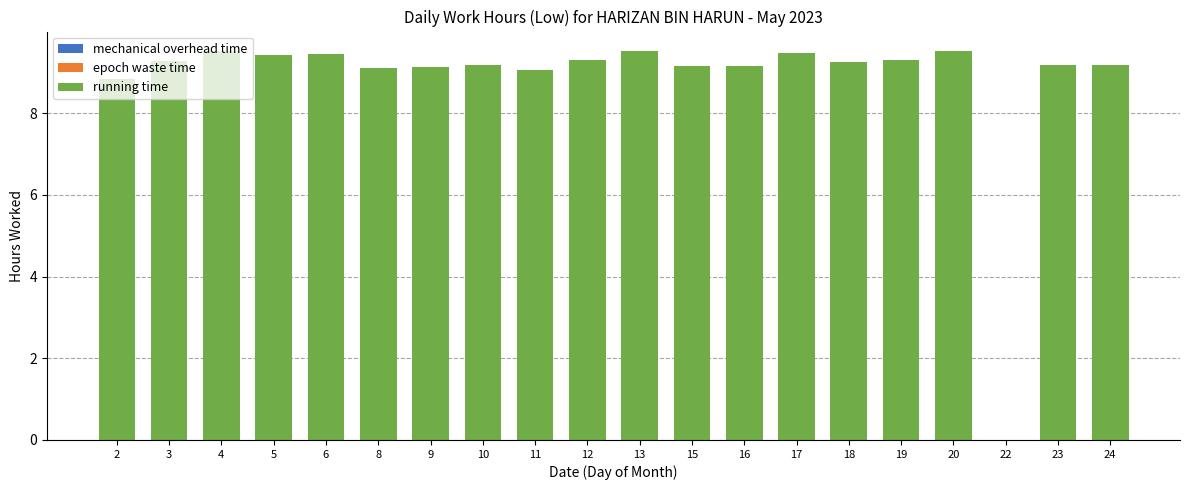

Count the number of data series in this chart.

1